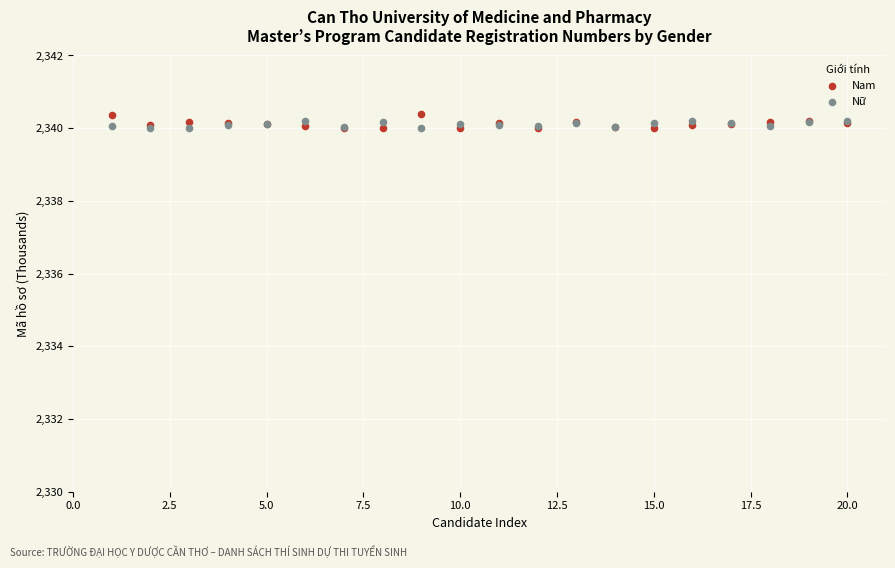

Which series reaches the maximum Y coordinate?

Nam